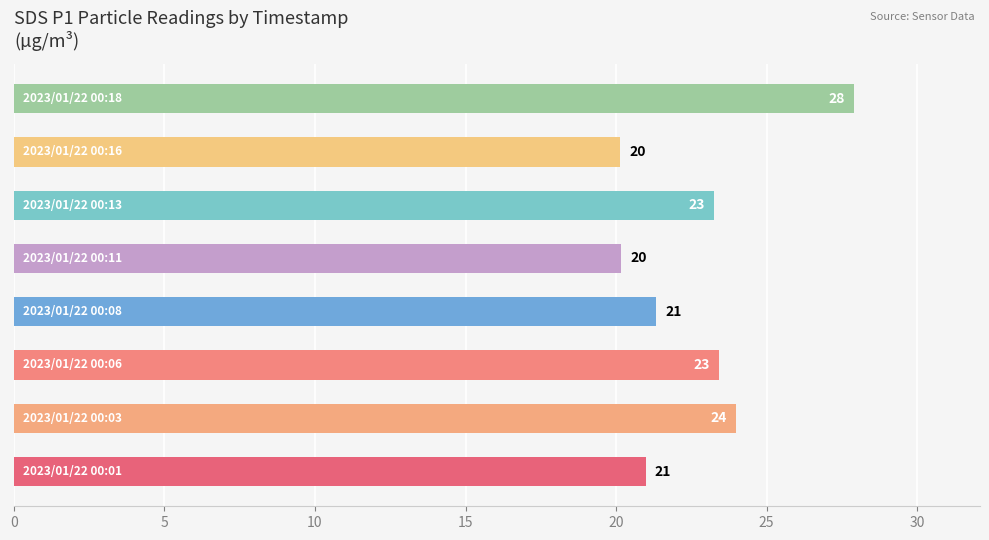

What is the smallest value displayed?

20.1